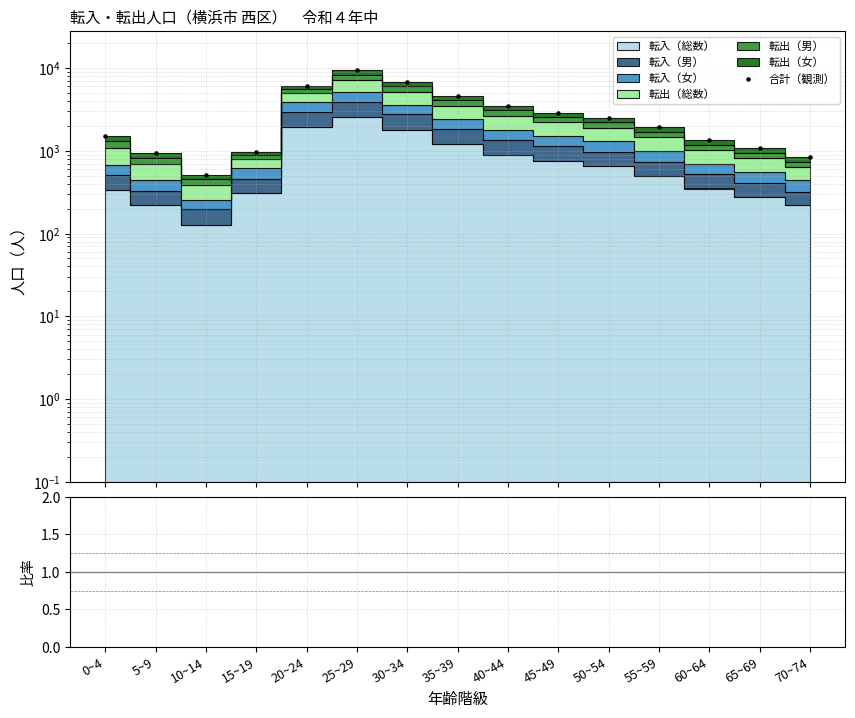

Which series has the largest Y range (max minus min)?

合計（観測）